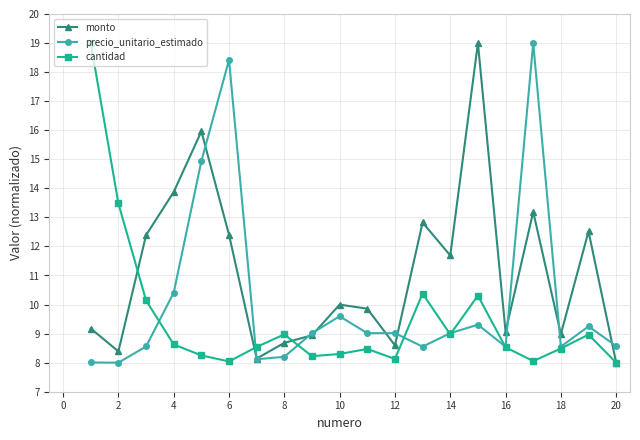

Which series has the largest total across all categories?

monto